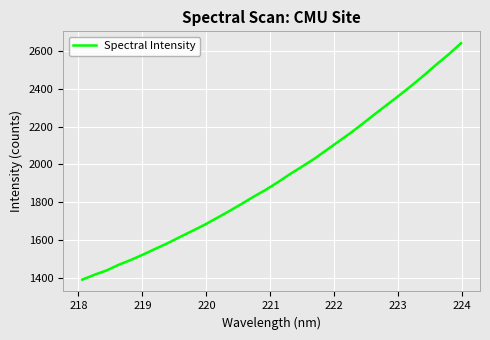

What is the minimum value shown in the chart?

1393.8